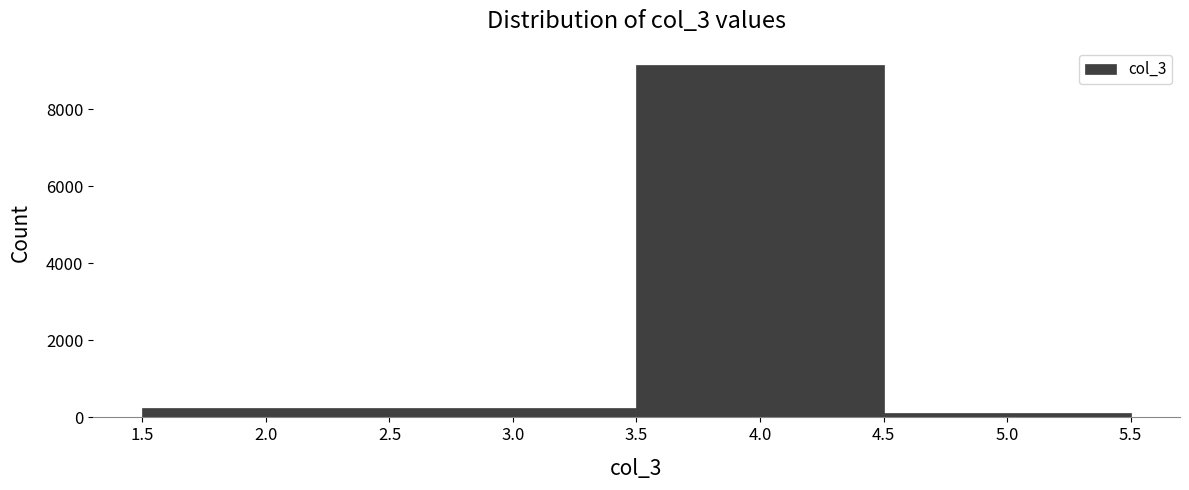

Reading left to right, transcribe this chart: for each bar, give the range it covers on the x-axis and its height. The values are not printed on the chart, so give them approximately, as read against the axis.

1.5 to 3.5: 200
3.5 to 4.5: 9200
4.5 to 5.5: under 200